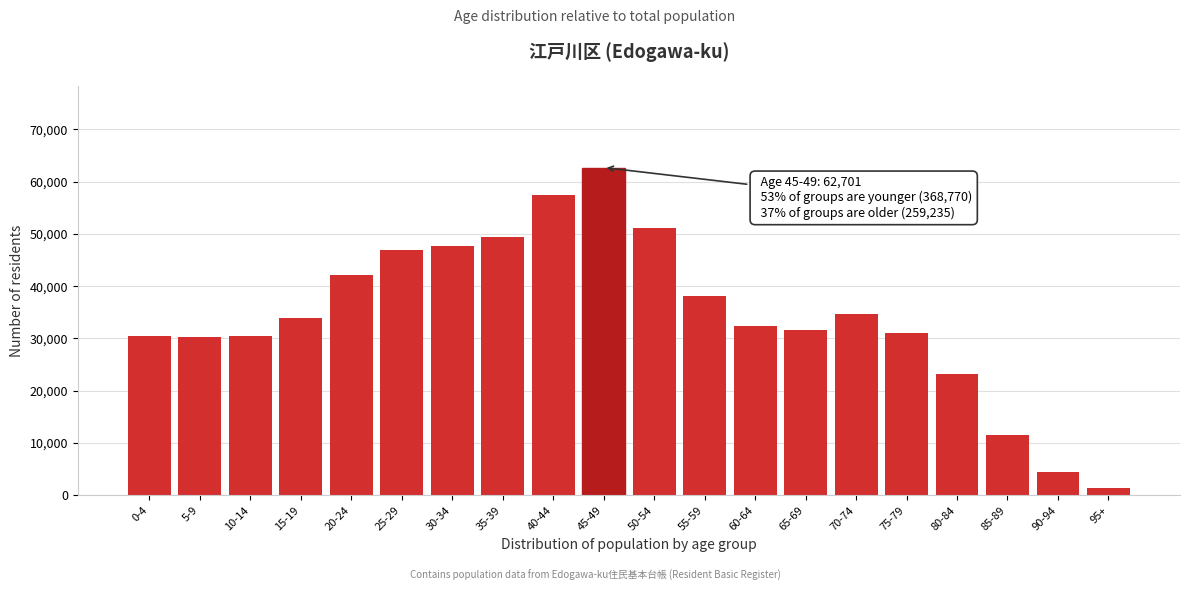

What is the label of the 16th bar from the right?

20-24